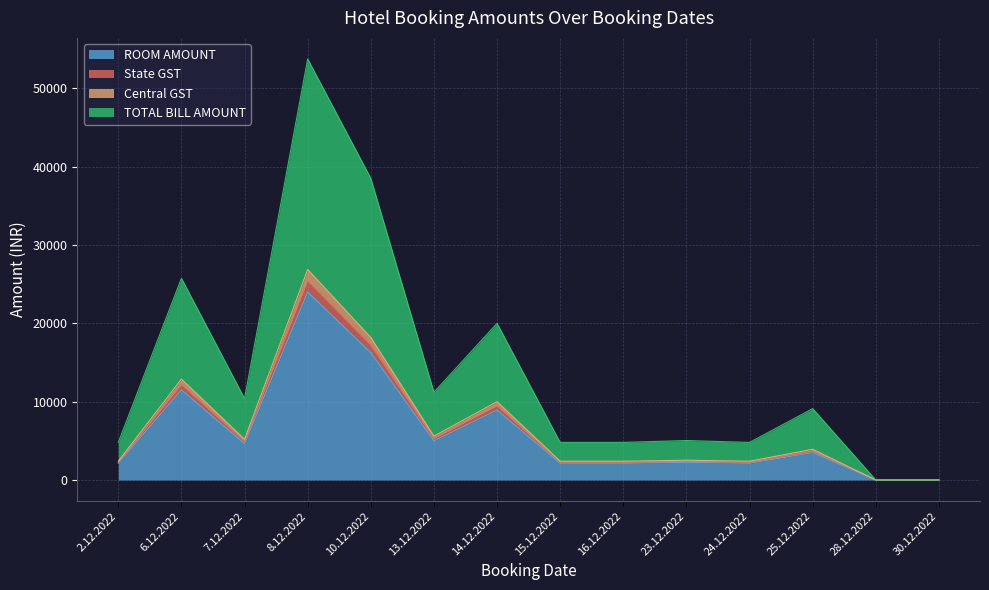

Does the chart have visible grid lines?

Yes